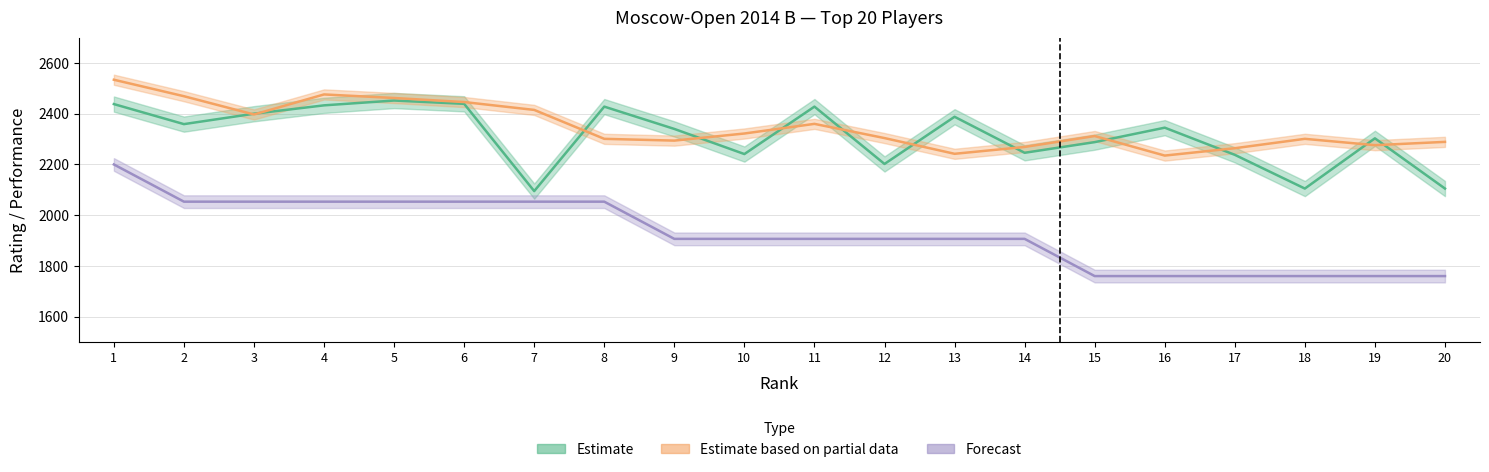

Reading right to left, what are all the values shown in this chart?

Estimate (Rating): 20=2105.0	19=2303.0	18=2105.0	17=2238.0	16=2345.0	15=2288.0	14=2246.0	13=2388.0	12=2202.0	11=2428.0	10=2241.0	9=2340.0	8=2428.0	7=2095.0	6=2439.0	5=2452.0	4=2433.0	3=2400.0	2=2359.0	1=2438.0
Estimate based on partial data (Rp): 20=2289.0	19=2276.0	18=2301.0	17=2264.0	16=2235.0	15=2312.0	14=2269.0	13=2242.0	12=2304.0	11=2360.0	10=2322.0	9=2294.0	8=2301.0	7=2415.0	6=2446.0	5=2462.0	4=2476.0	3=2397.0	2=2469.0	1=2534.0
Forecast (Points × scale): 20=1760.0	19=1760.0	18=1760.0	17=1760.0	16=1760.0	15=1760.0	14=1906.7	13=1906.7	12=1906.7	11=1906.7	10=1906.7	9=1906.7	8=2053.3	7=2053.3	6=2053.3	5=2053.3	4=2053.3	3=2053.3	2=2053.3	1=2200.0